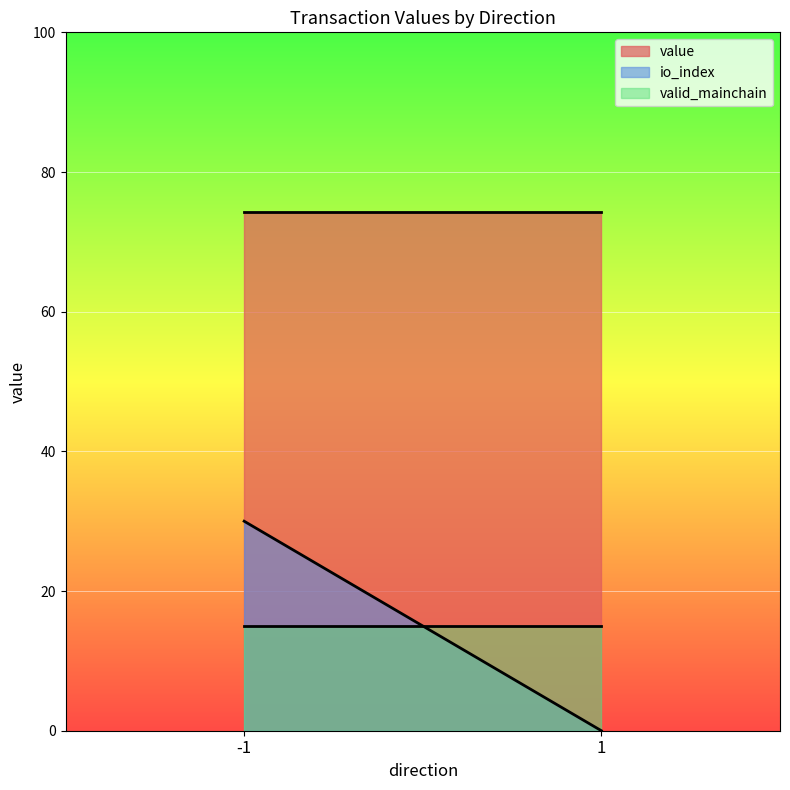

True or false: value and io_index cross at least once.

False